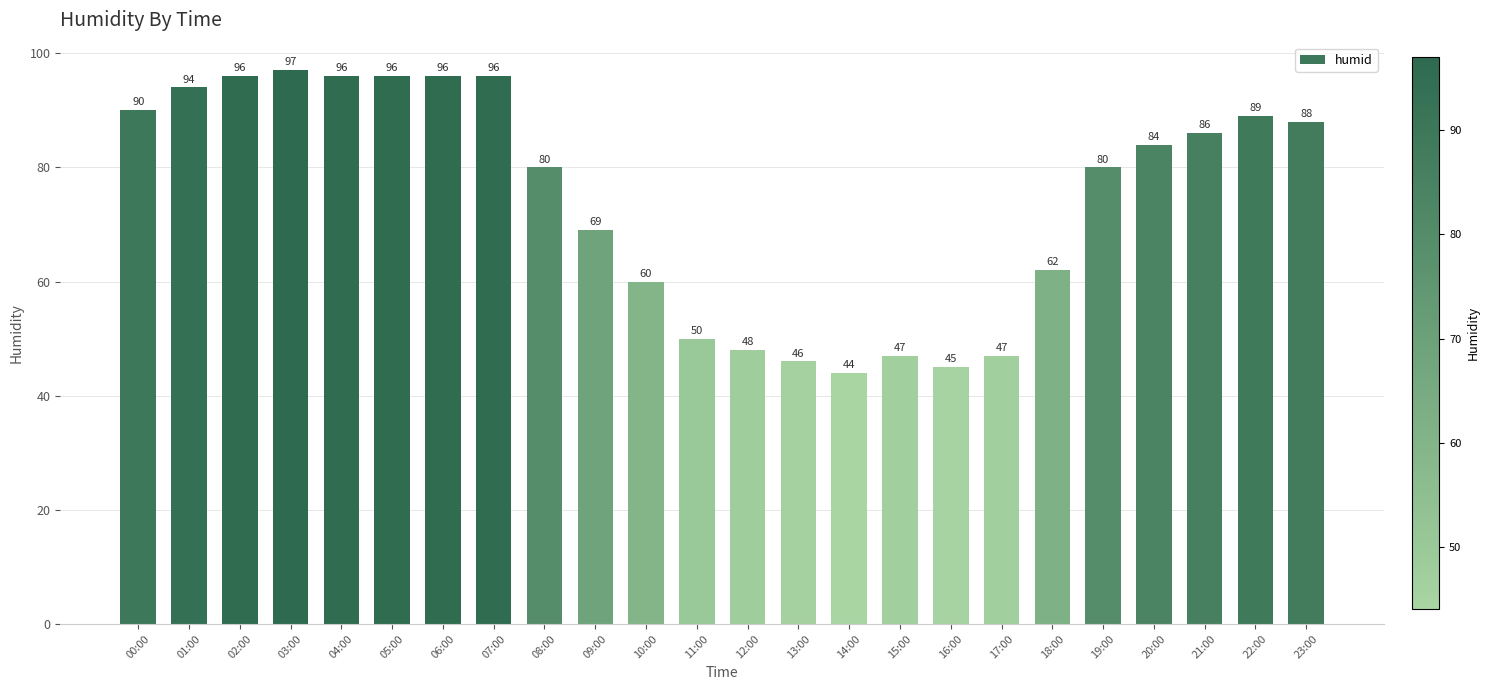

What is the smallest value displayed?

44